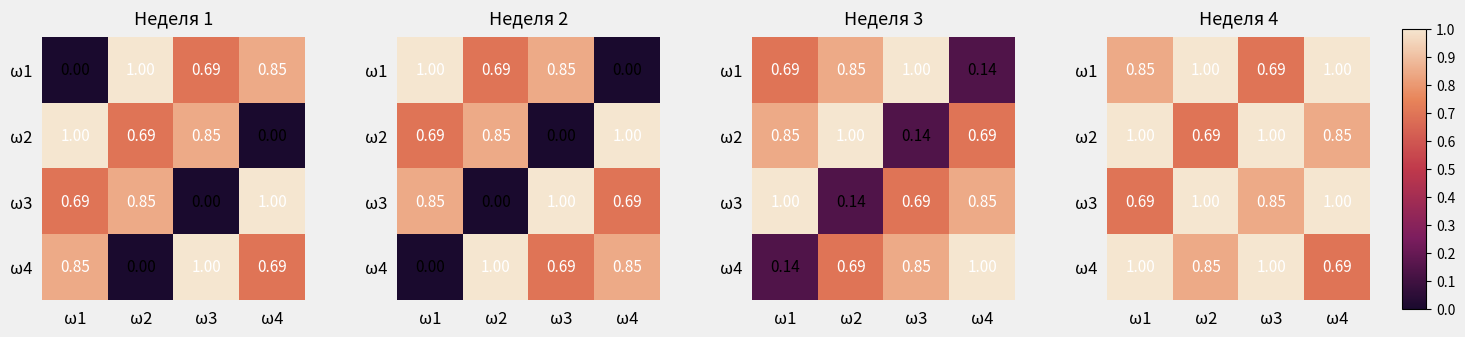

What is the difference between the maximum and minimum values in the ω3 series?

0.3